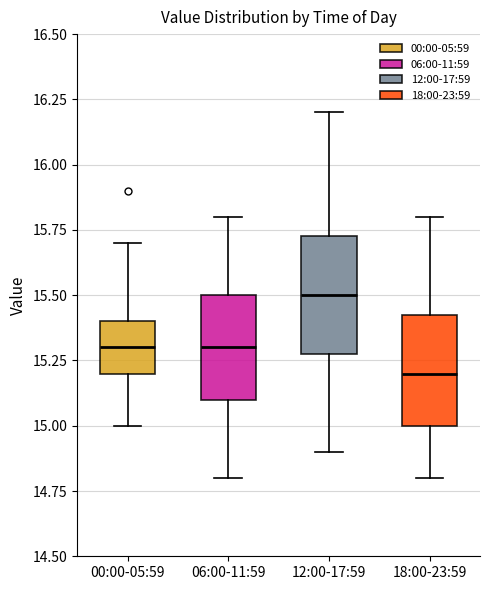

Where is the upper edge of the box for 00:00-05:59 on the y-axis? The values are not printed on the chart, so give them approximately, as read against the axis.

15.40